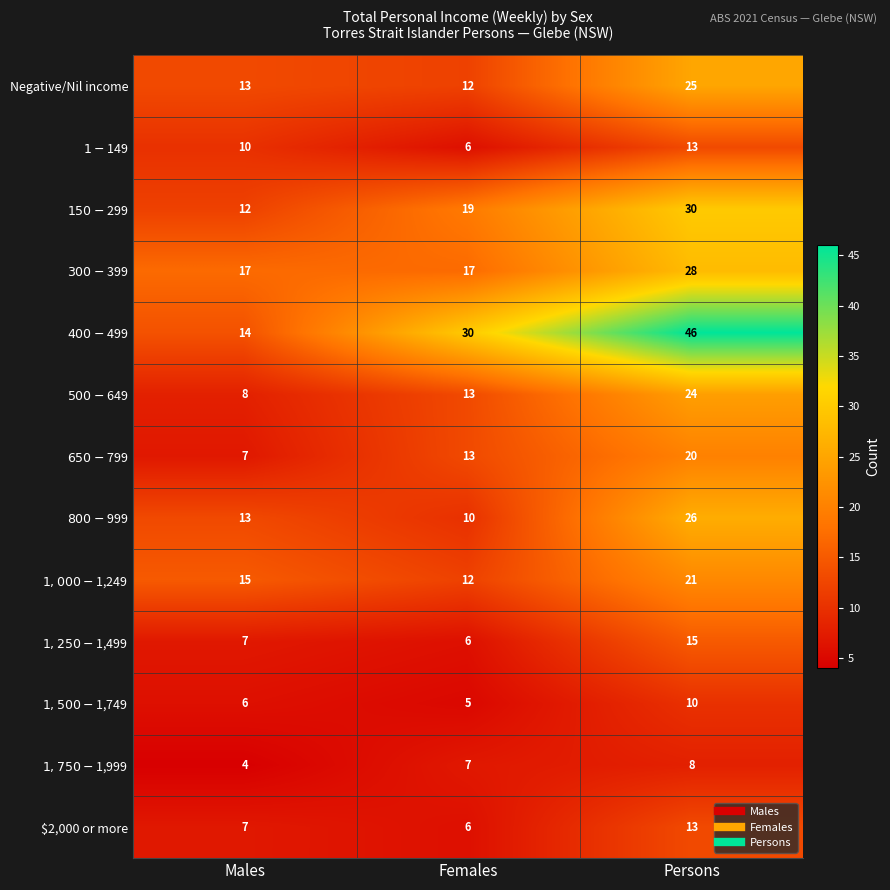

At which label is Negative/Nil income closest to 18?

Males